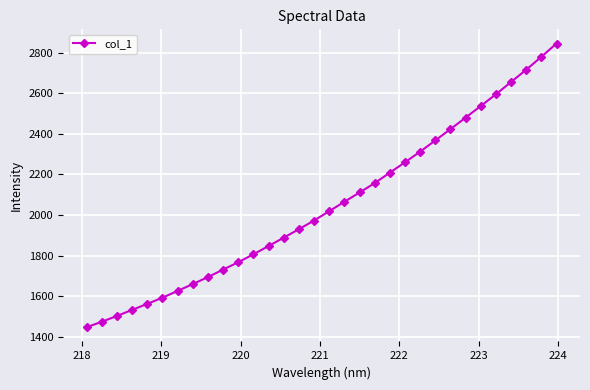

What is the average value?

2049.3